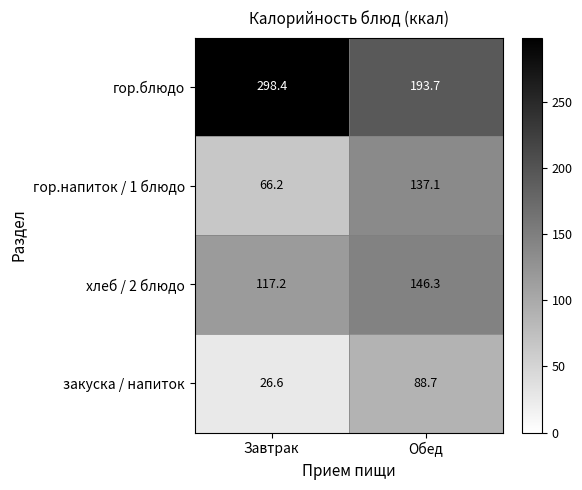

At which label is гор.напиток / 1 блюдо closest to 101?

Завтрак